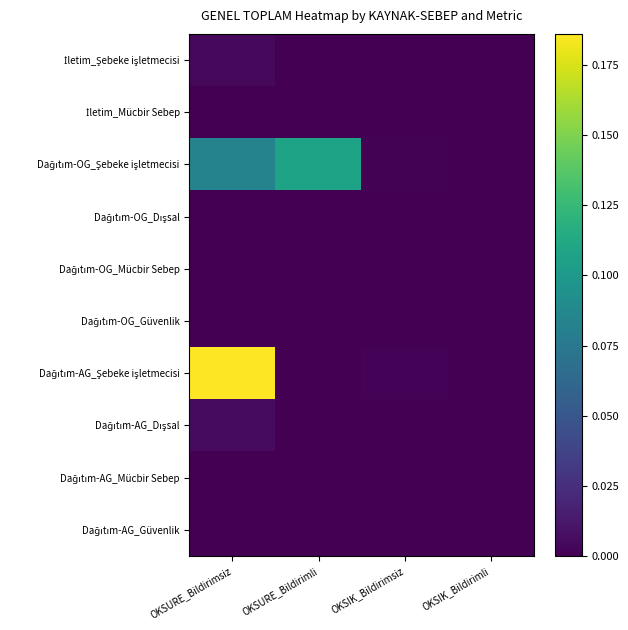

What is the greatest value displayed?

0.2